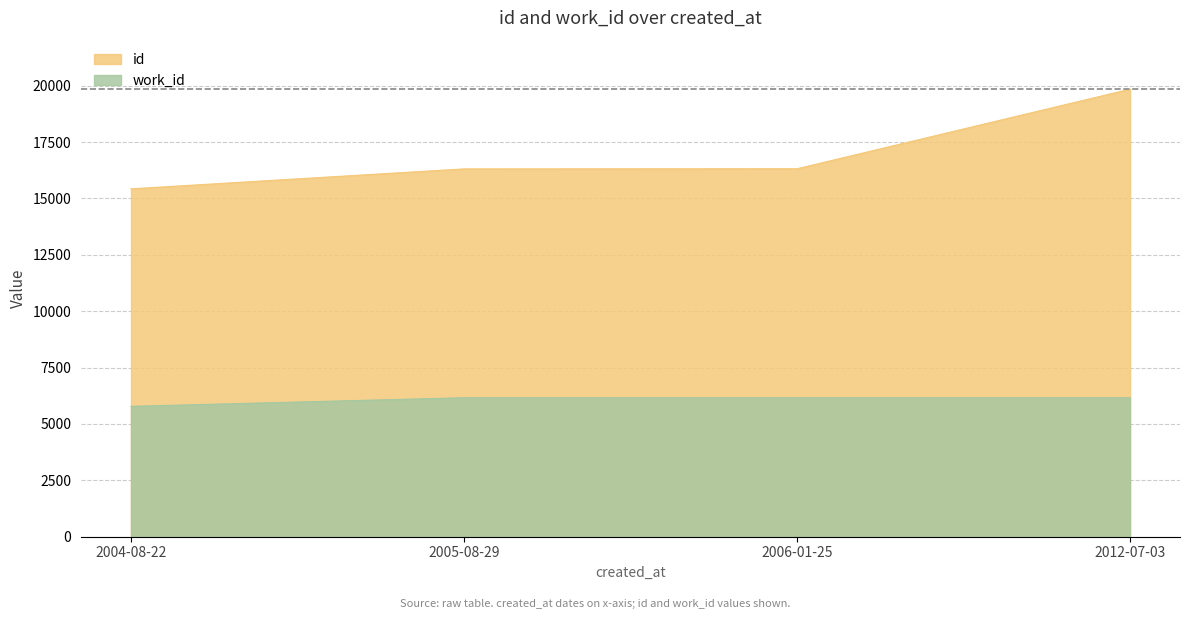

Reading left to right, extract all data points from this chart.

id: 2004-08-22=15428	2005-08-29=16311	2006-01-25=16318	2012-07-03=19847
work_id: 2004-08-22=5782	2005-08-29=6163	2006-01-25=6163	2012-07-03=6163